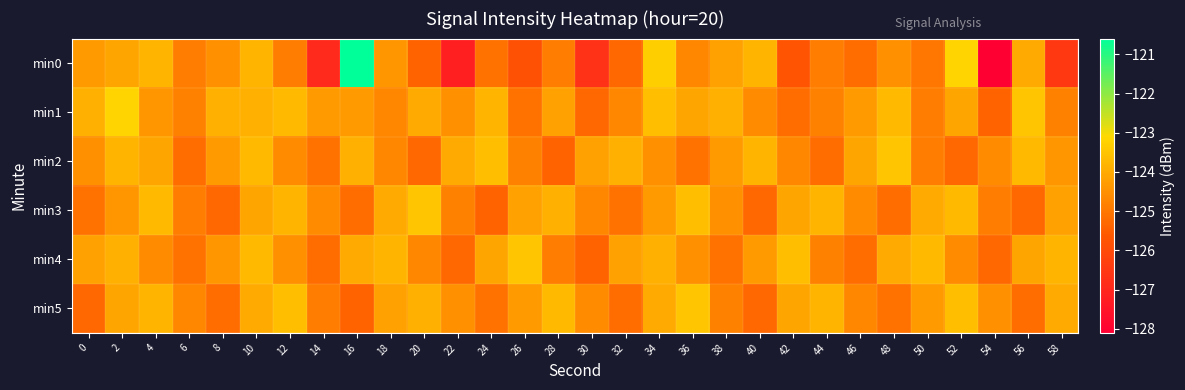

Rank the series at 44 from highest to lowest value.

min3, min5, min1, min4, min0, min2